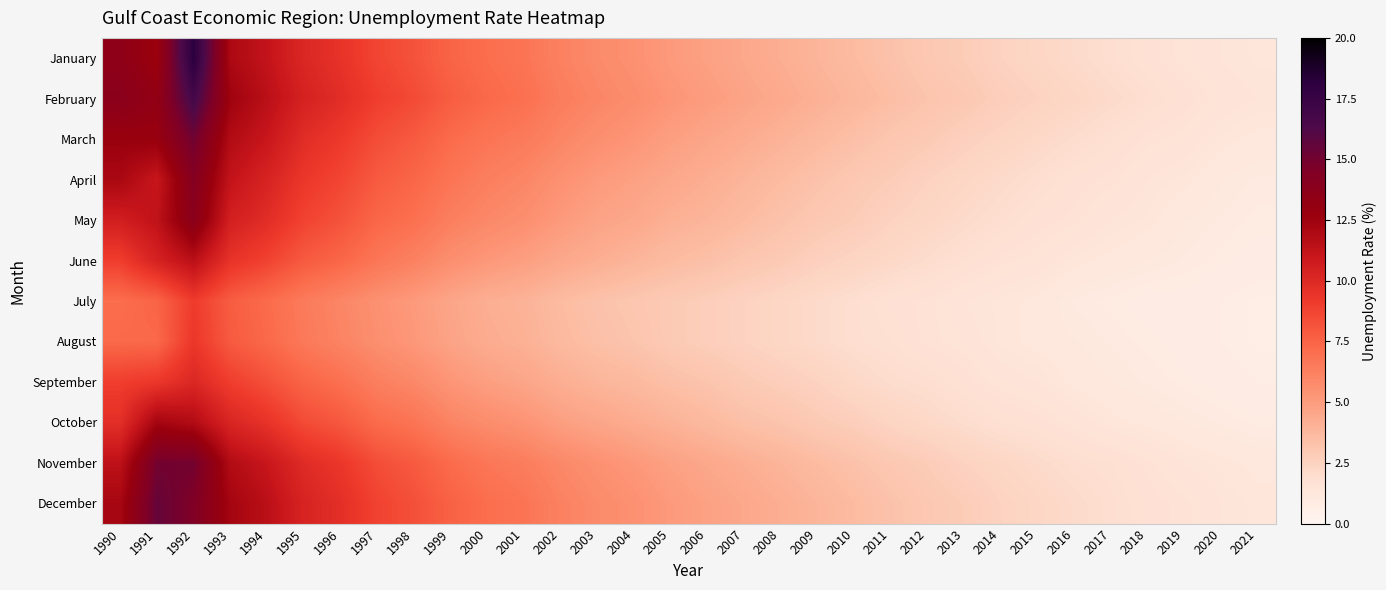

List the series in order of their peak value, lowest first.

July, August, September, June, October, May, April, November, March, December, February, January